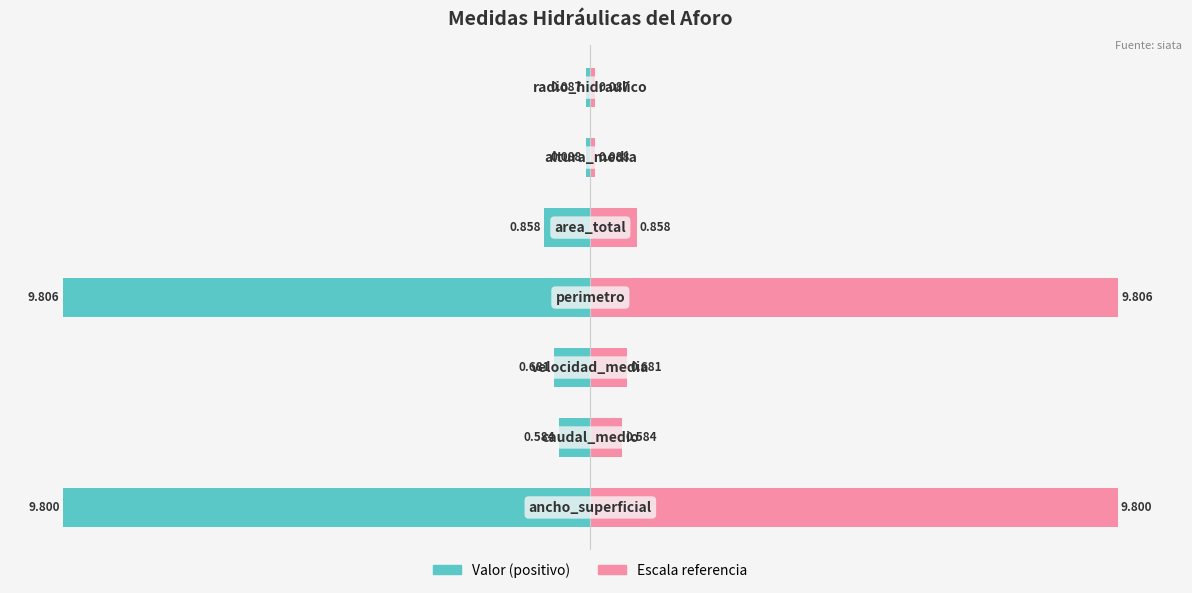

How many bars are there in each group?

2